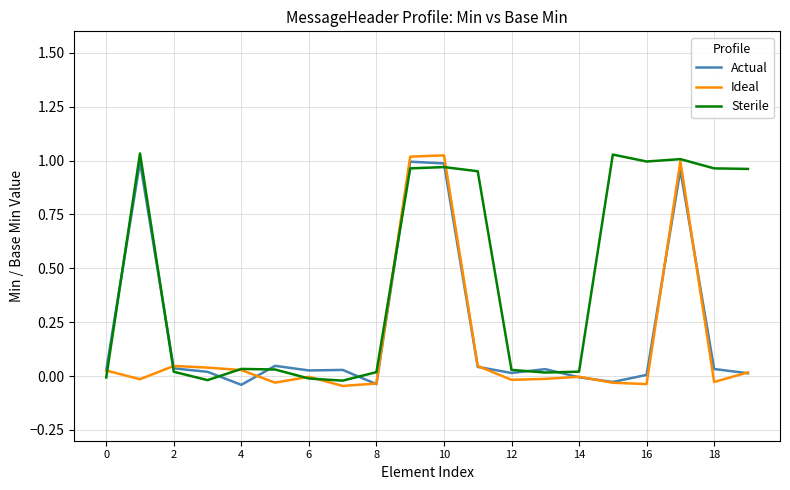

How many distinct data groups are displayed?

3